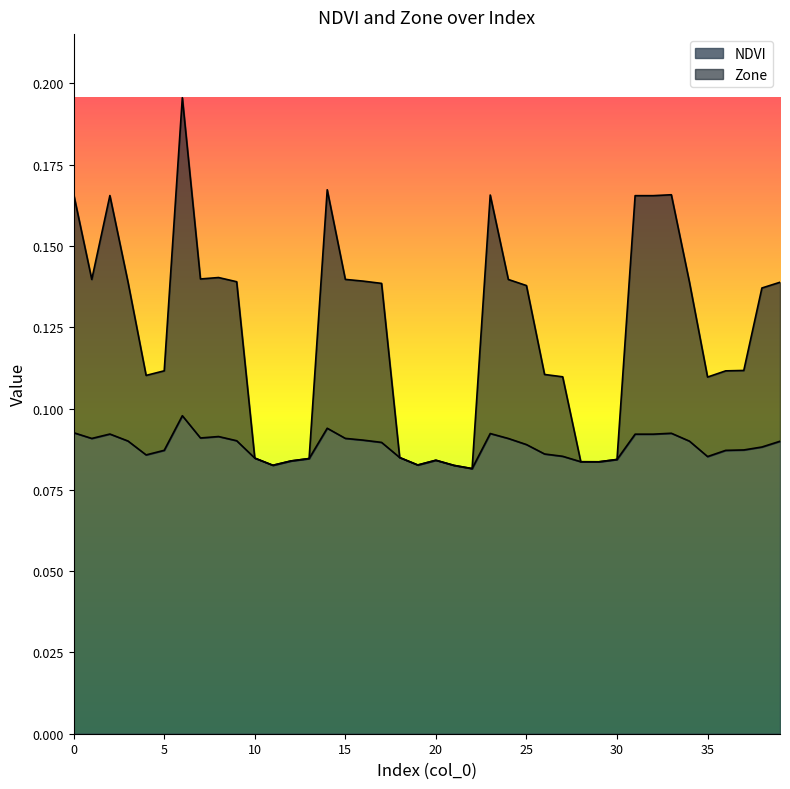

The Zone series shows 0.1 at 35. True or false?

True